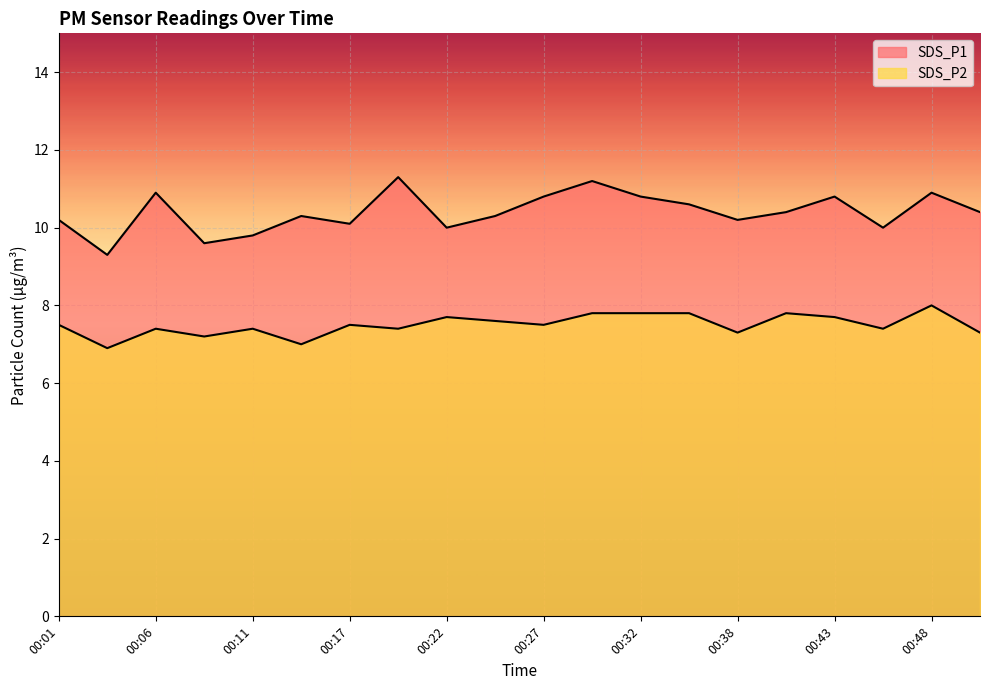

What is the spread (max minus min) of values at 00:30?

3.4